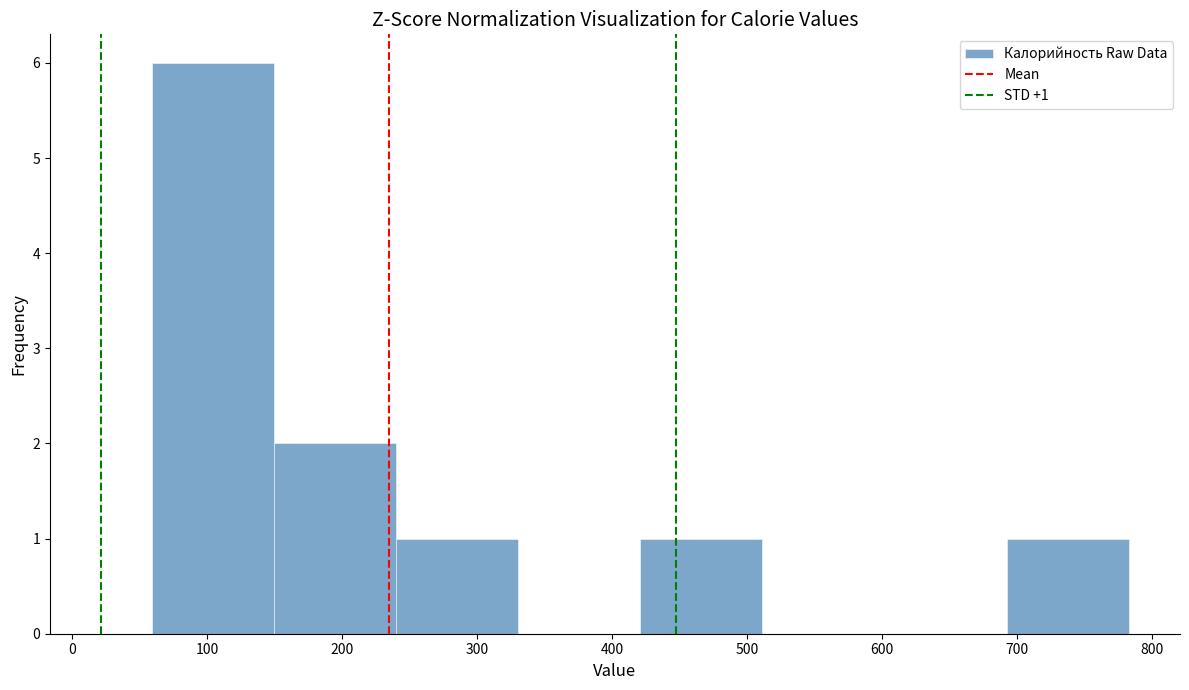

Over which range of the x-axis is the bar tallest?

60 to 150